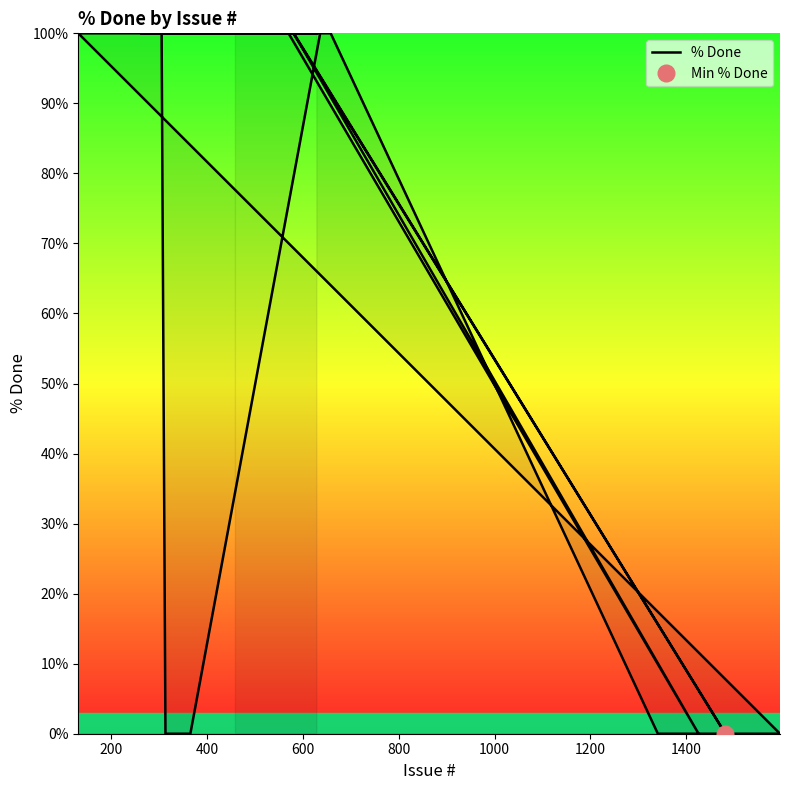

How many points are higher than both their immediate neighbors (excluding endpoints)?

1